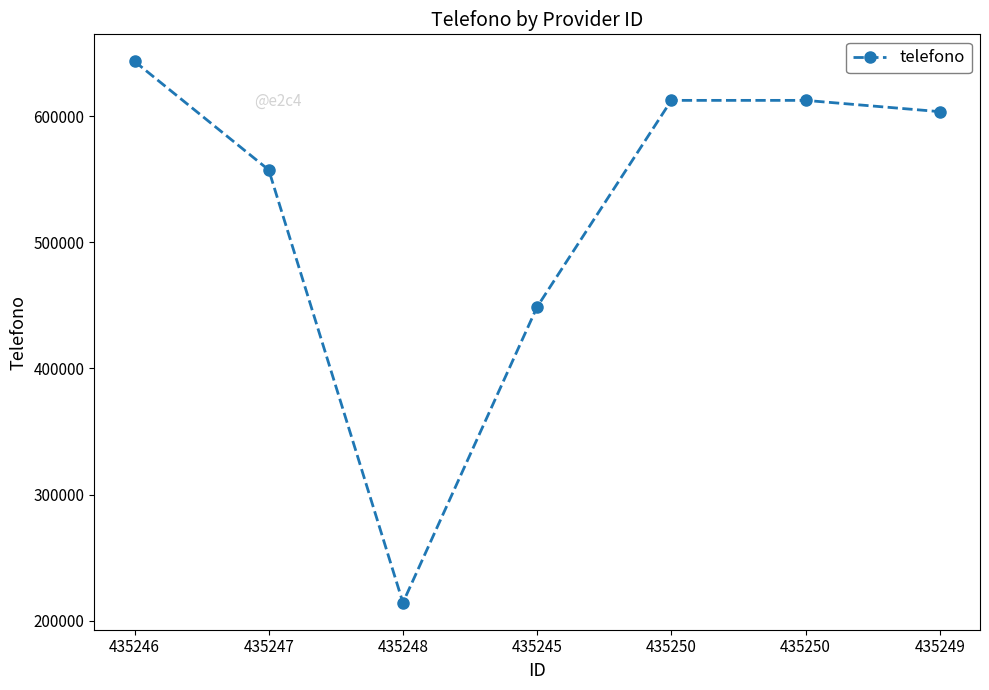

How many categories are shown in the chart?

7